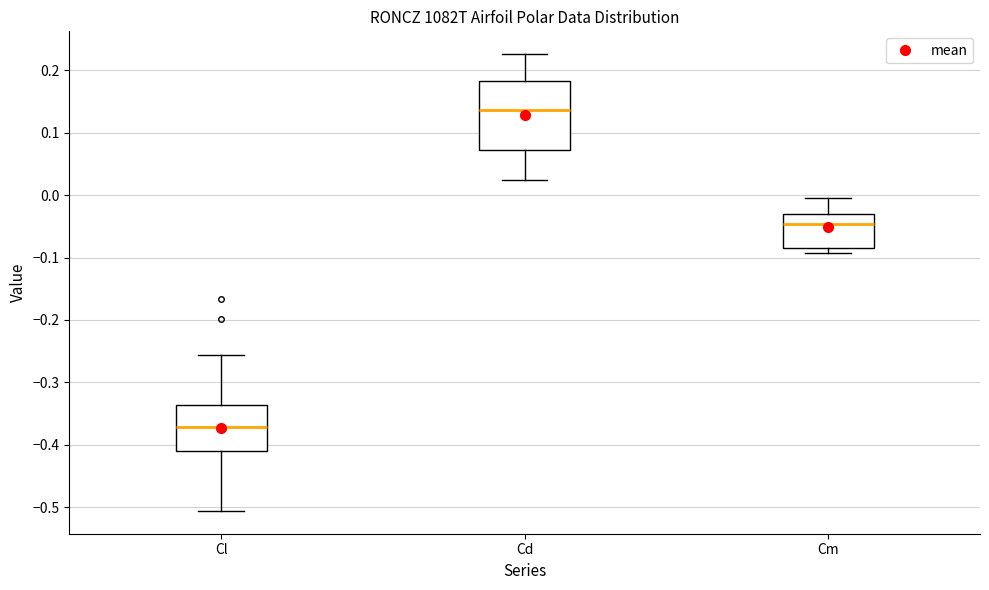

Where does the median line of the box for Cm sit on the y-axis? The values are not printed on the chart, so give them approximately, as read against the axis.

-0.05